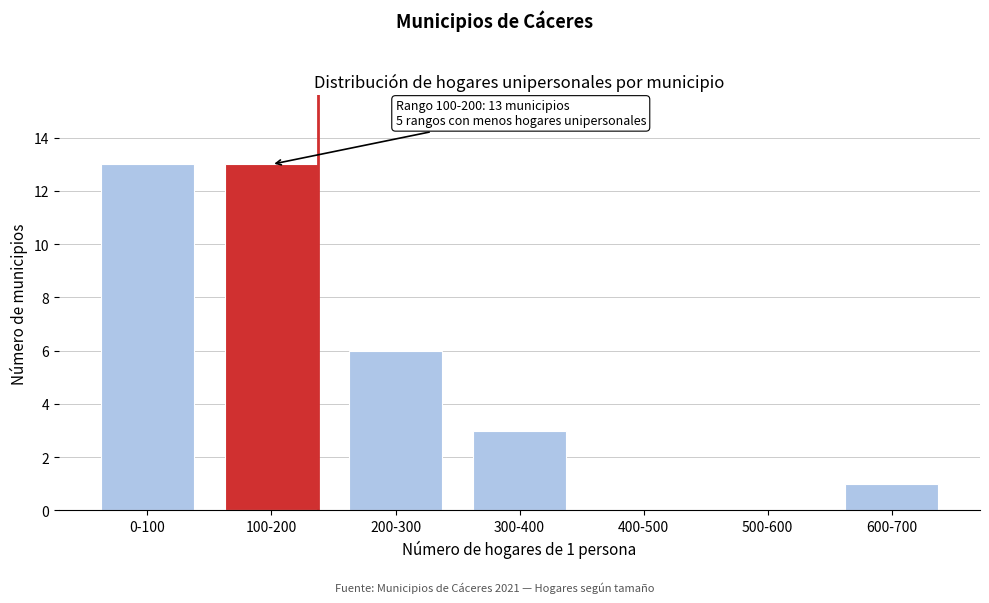

Reading left to right, transcribe all the data shown in this chart.

0-100=13	100-200=13	200-300=6	300-400=3	400-500=0	500-600=0	600-700=1